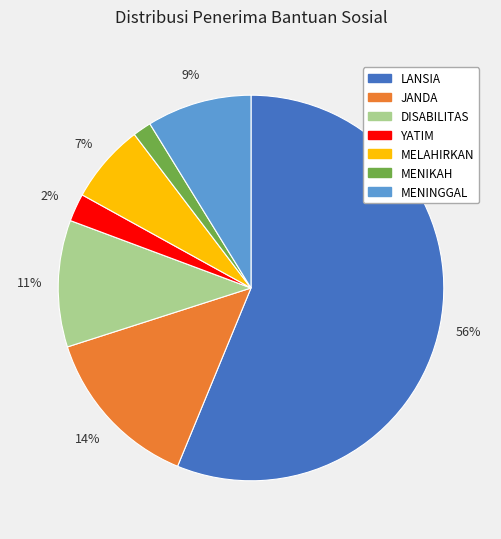

How many slices are in this pie chart?

7